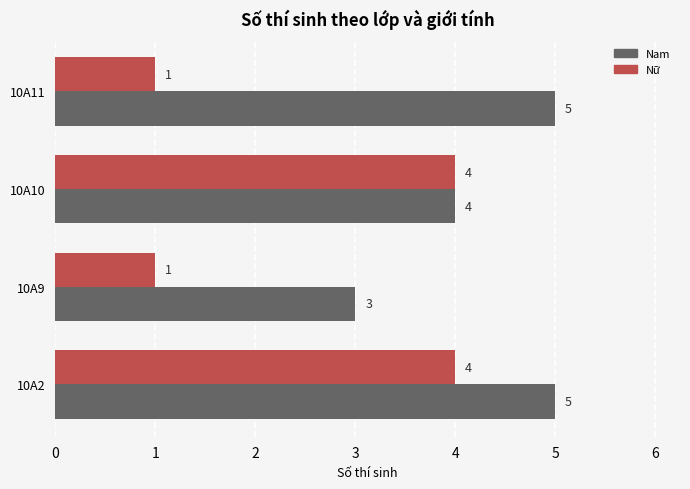

What is the lowest value of the Nam series?

3